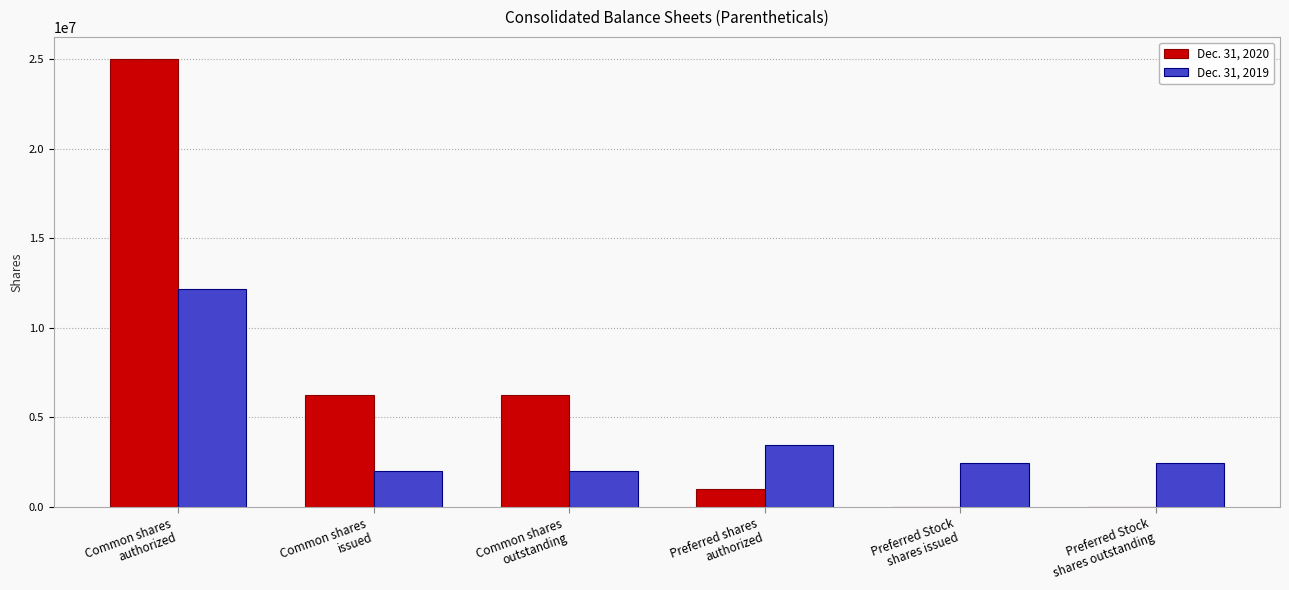

Are the bars grouped side by side (vs. stacked)?

Yes